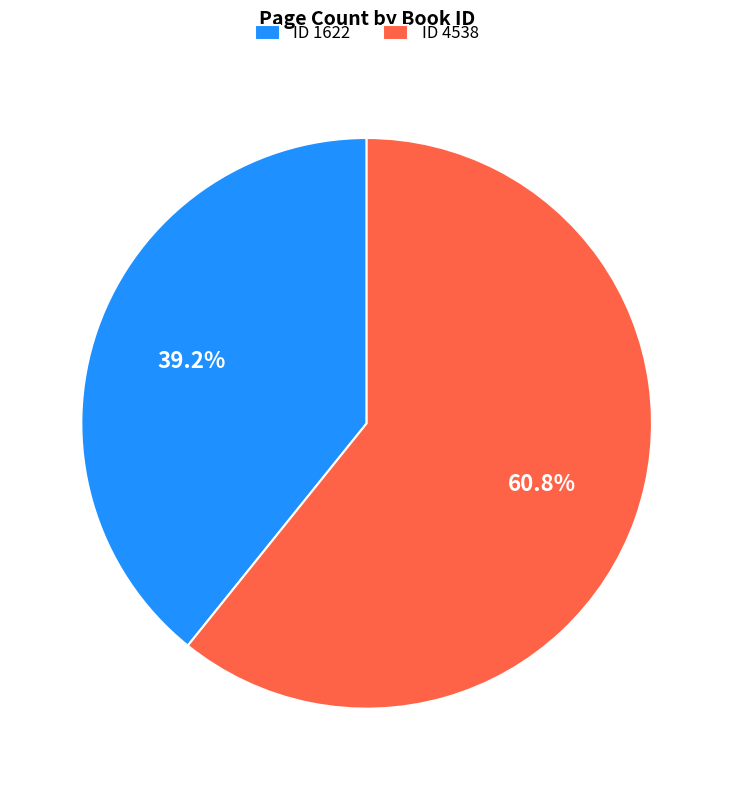

Combined, do ID 1622 and ID 4538 account for over 50%?

Yes